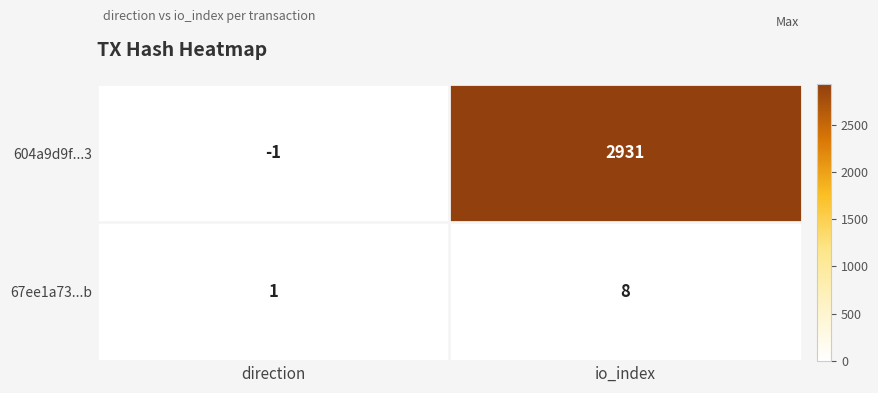

How many series are shown in this chart?

2